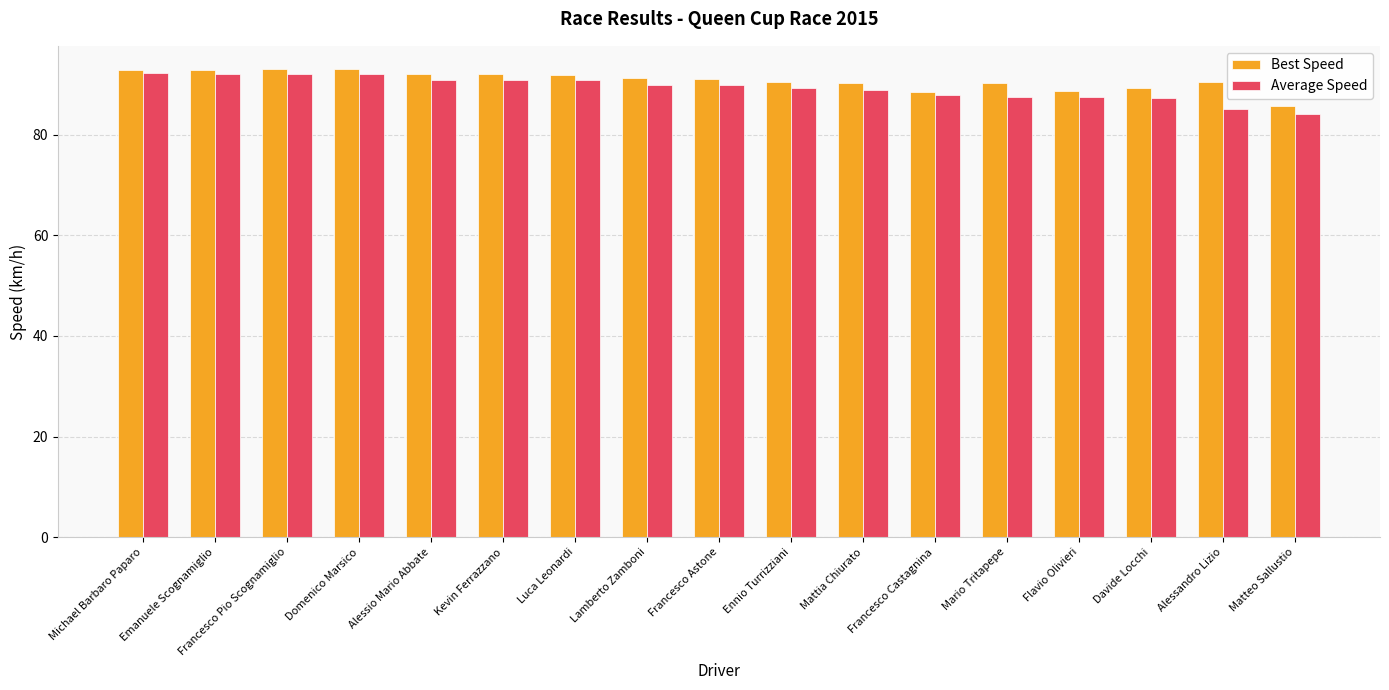

Which series has the largest range (max minus min)?

Average Speed